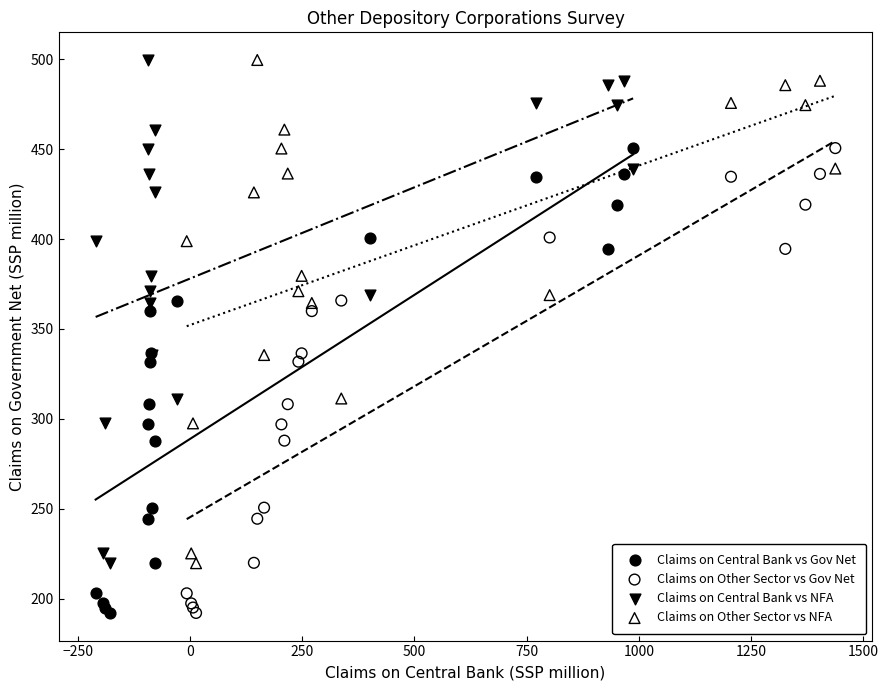

What are all the series names shown in the legend?

Claims on Central Bank vs Gov Net, Claims on Other Sector vs Gov Net, Claims on Central Bank vs NFA, Claims on Other Sector vs NFA